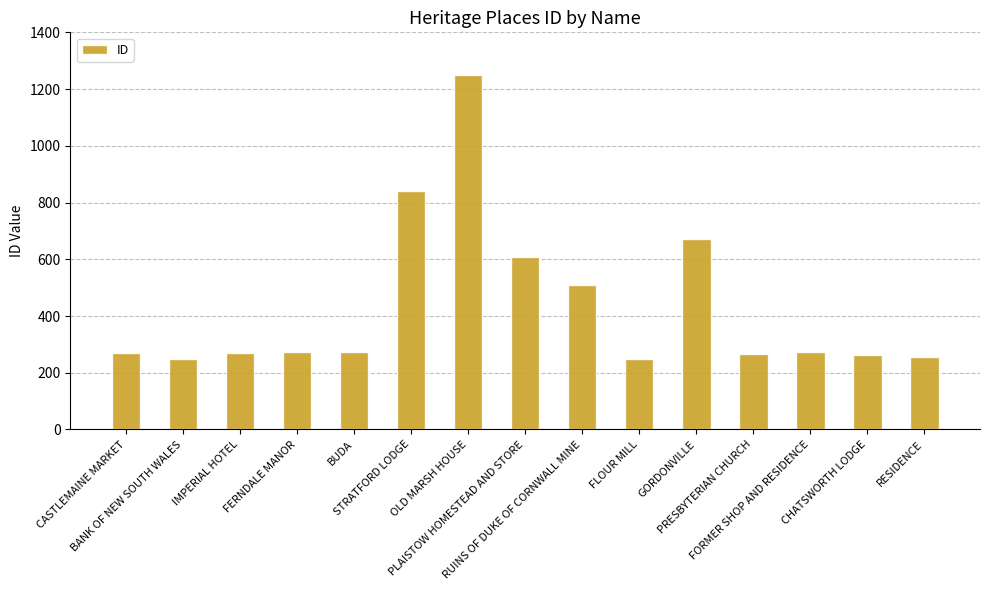

What is the sum of all values?

6515